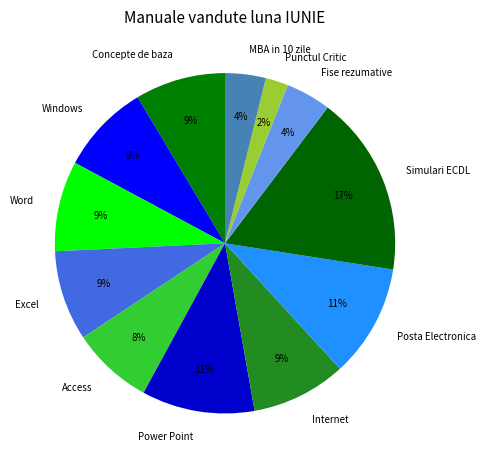

To the nearest percent, what is the average slice percentage?

8%